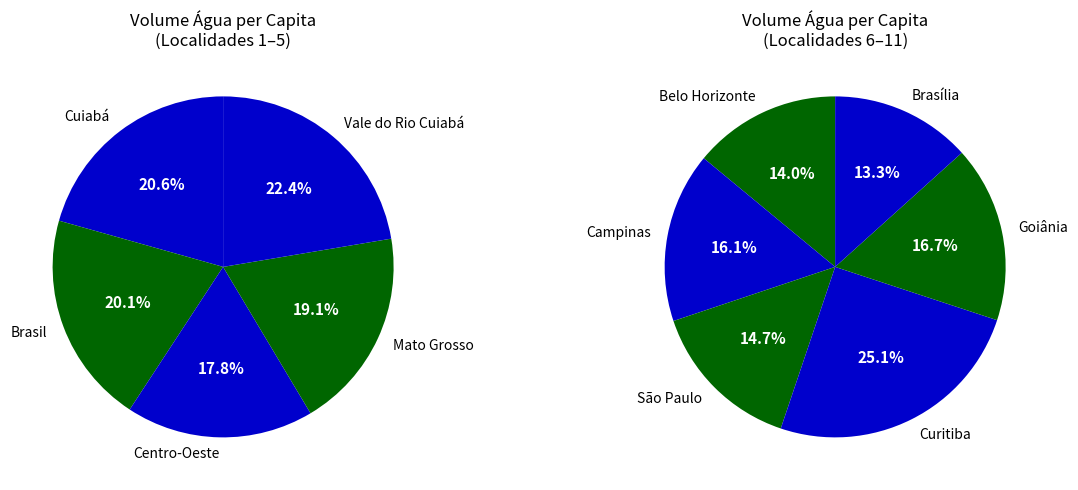

Is there any slice that represents more than half of the pie?

No